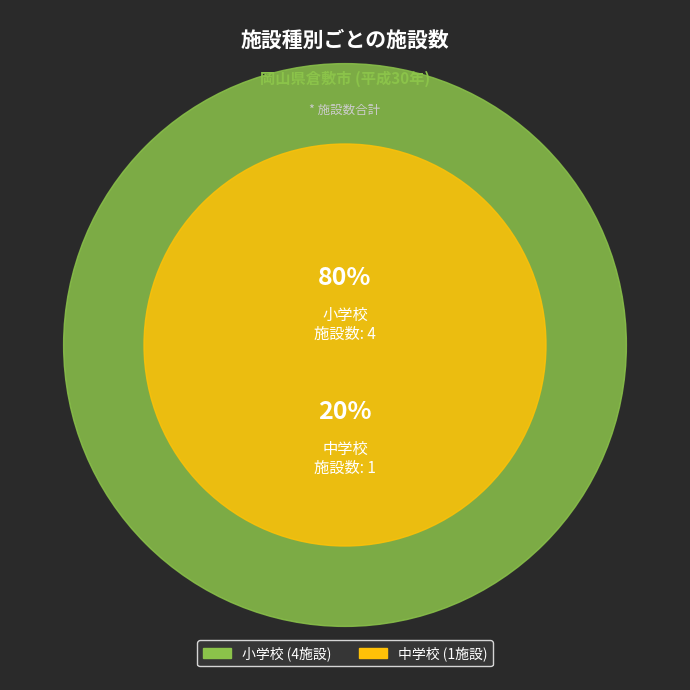

Combined, what portion of the pie is 小学校 and 中学校?

100.0%